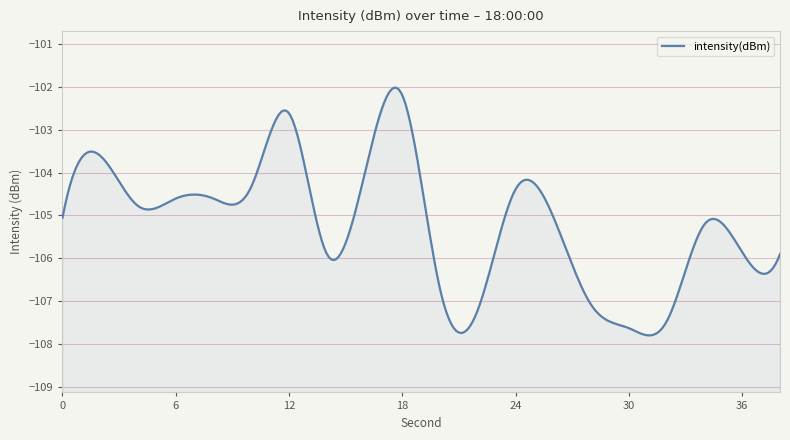

Reading left to right, what are all the values shown in this chart?

-105.1	-103.6	-104.8	-104.6	-104.6	-104.3	-102.6	-105.9	-104.0	-102.2	-106.7	-107.2	-104.4	-105.0	-107.1	-107.6	-107.5	-105.2	-105.9	-105.9